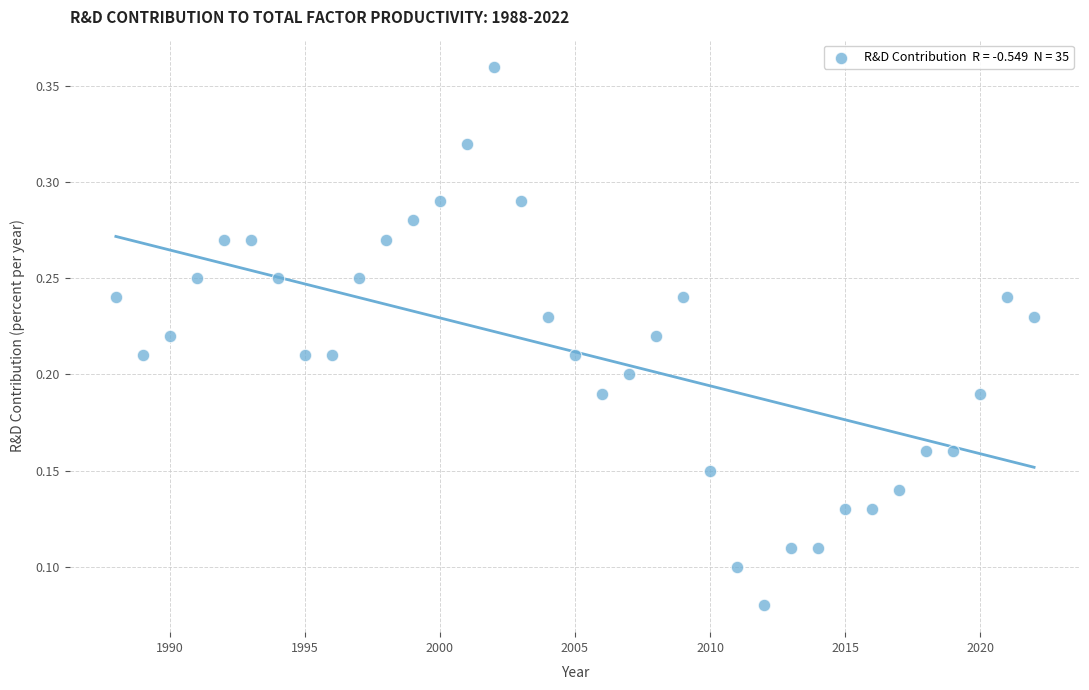

What is the range of X values (max minus min)?

34.0